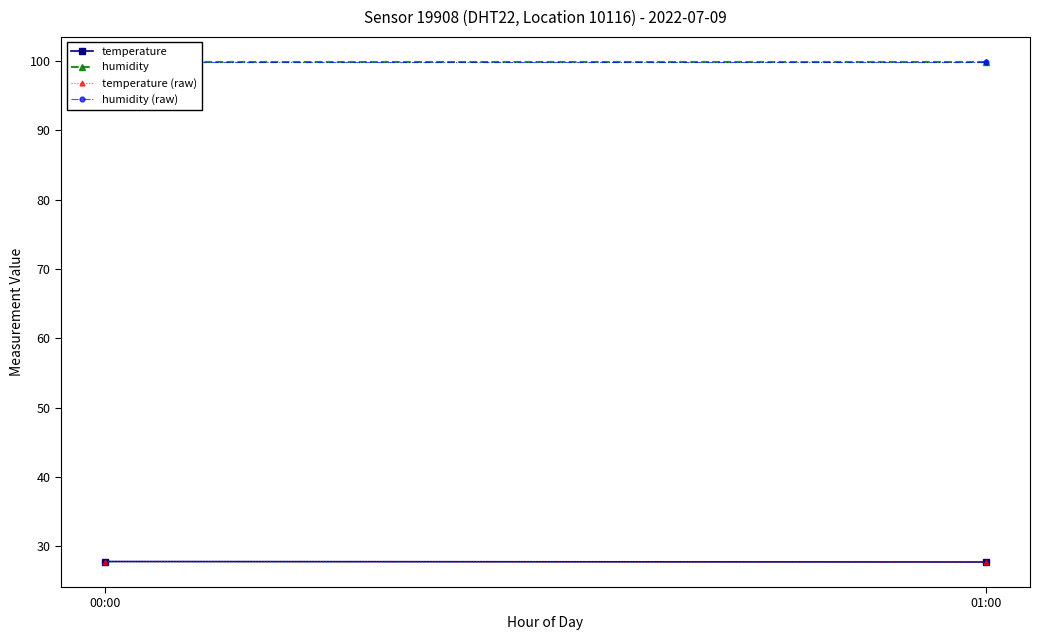

Which series has the widest spread of values?

temperature